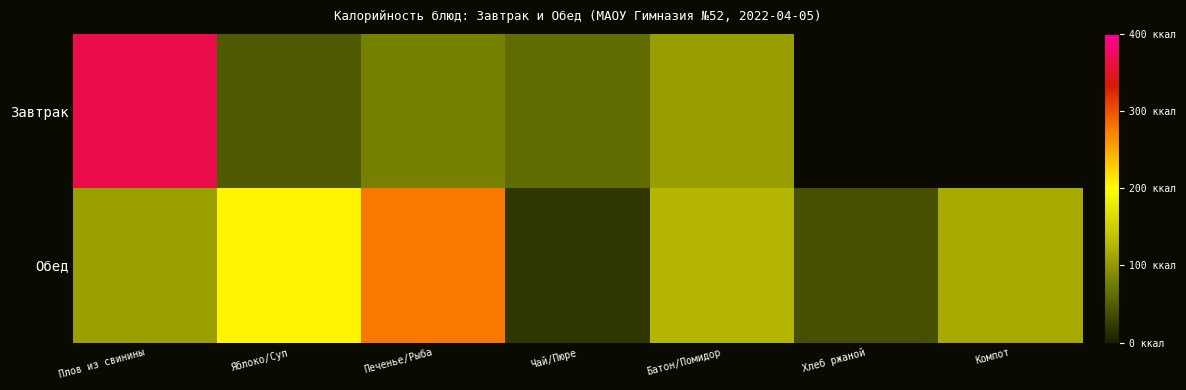

How many series are shown in this chart?

2